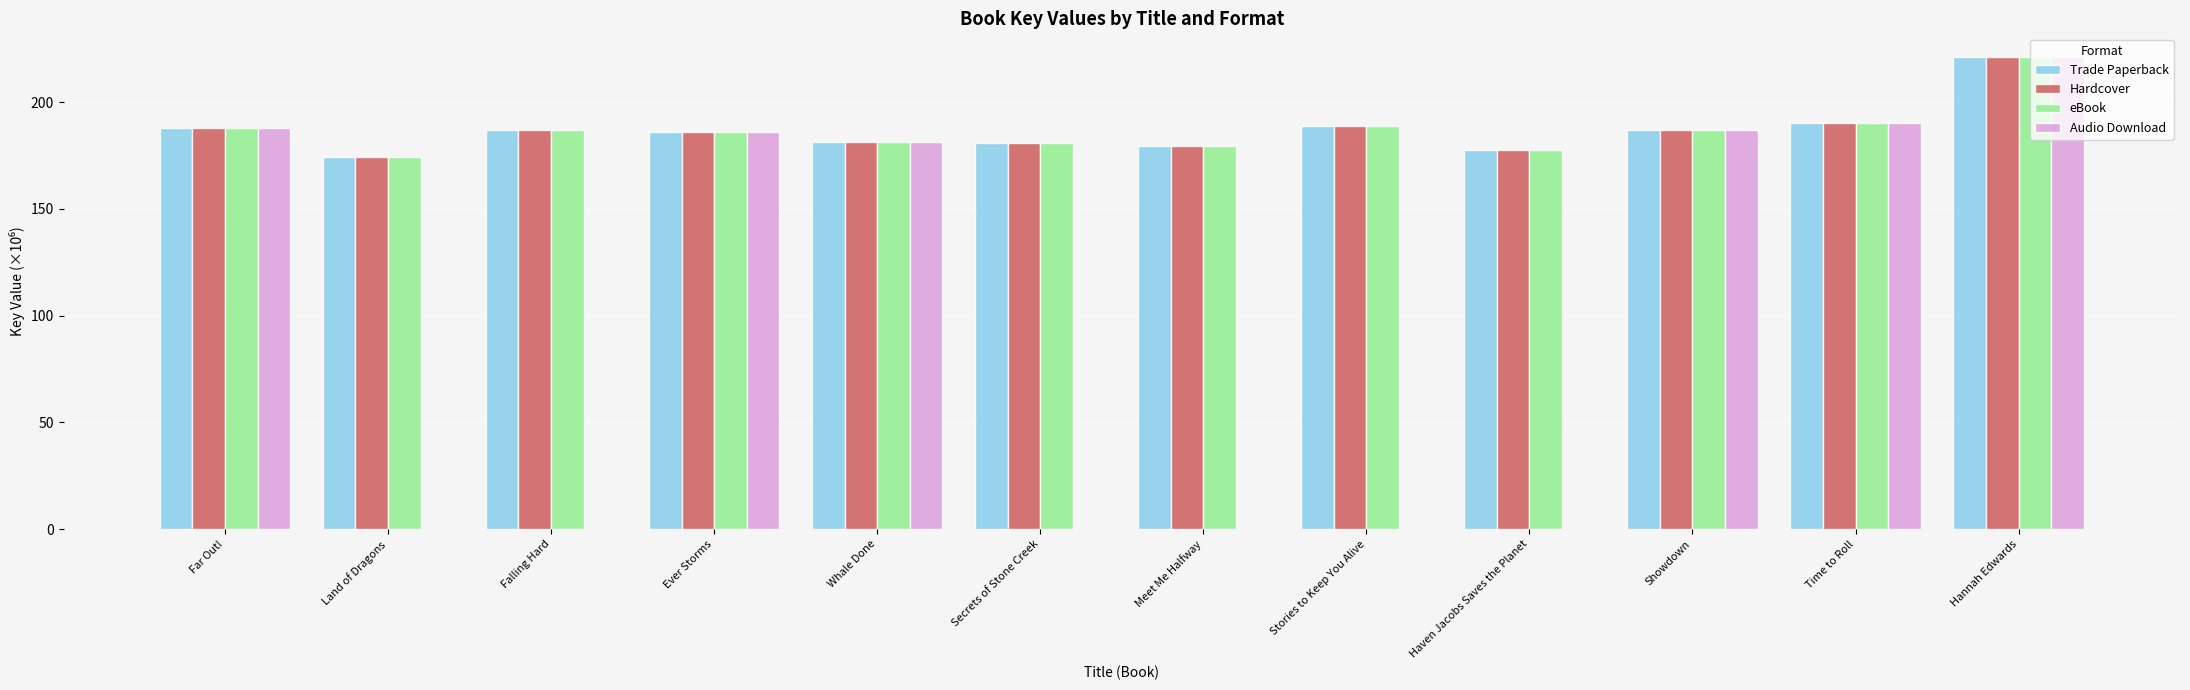

What is the approximate value of Trade Paperback at Stories to Keep You Alive?

189.1